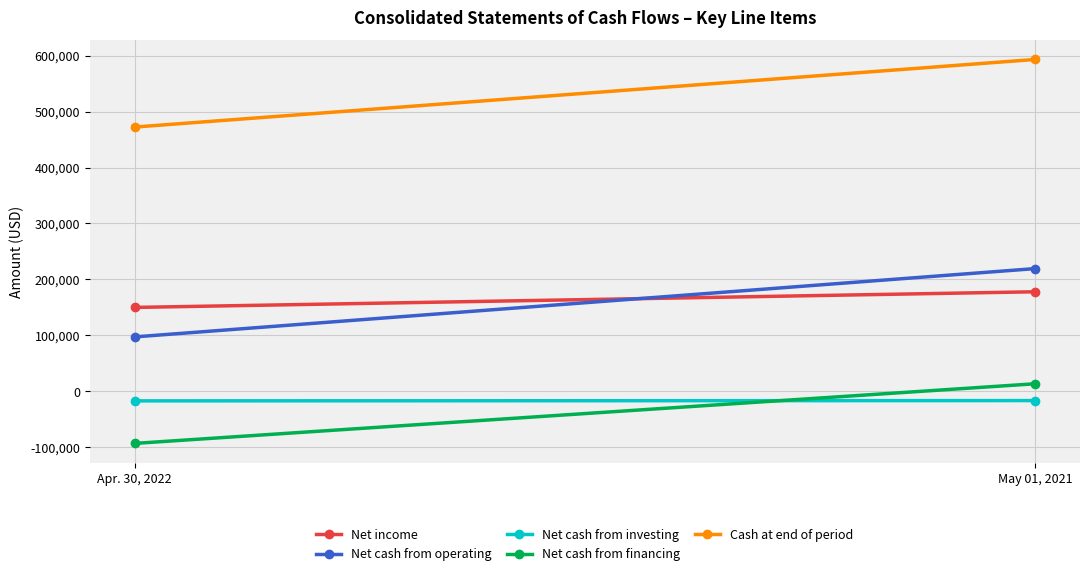

Reading left to right, transcribe all the data shown in this chart.

Net income: 149806	177796
Net cash from operating: 97097	219228
Net cash from investing: -17312	-16808
Net cash from financing: -93388	13264
Cash at end of period: 472395	593288